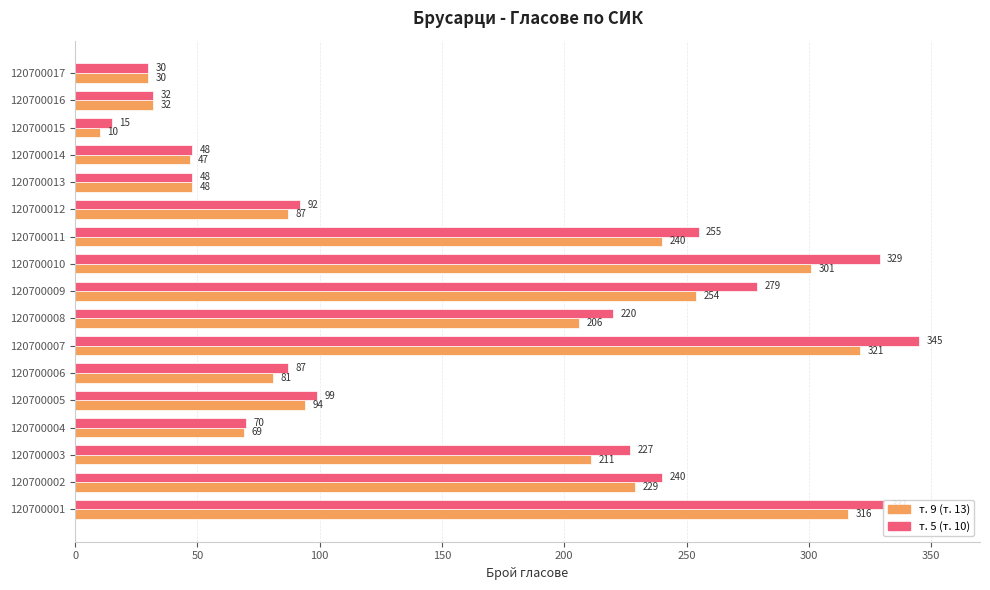

What is the difference between the т. 9 (т. 13) values at 120700015 and 120700011?

230